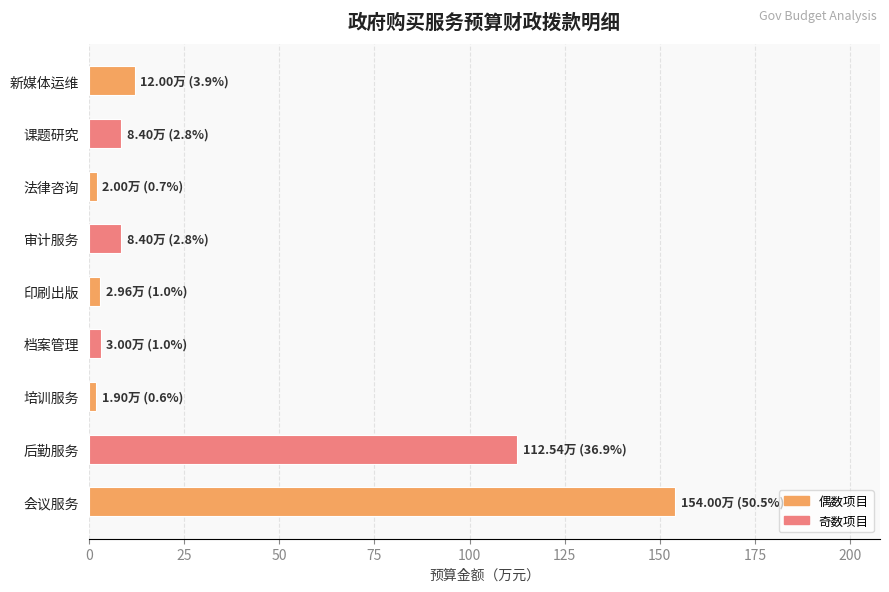

What is the difference between the maximum and minimum values?

152.1